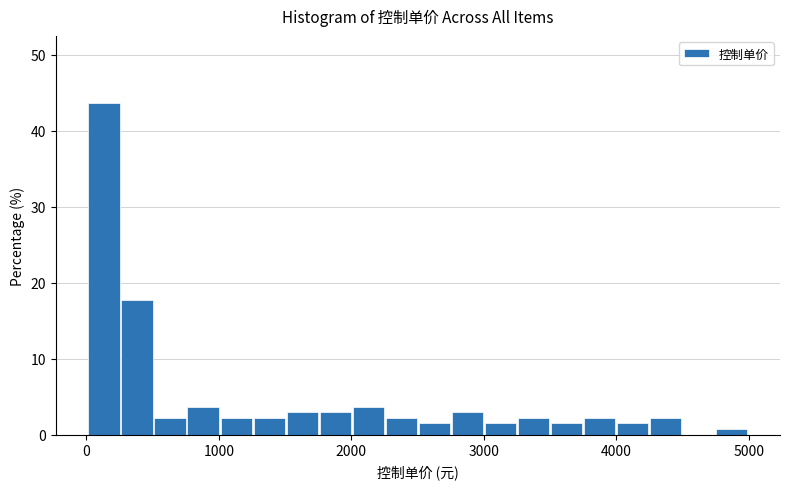

Around what value on the x-axis is the tallest bar? Give the approximate position of its centre, as read against the axis.

100